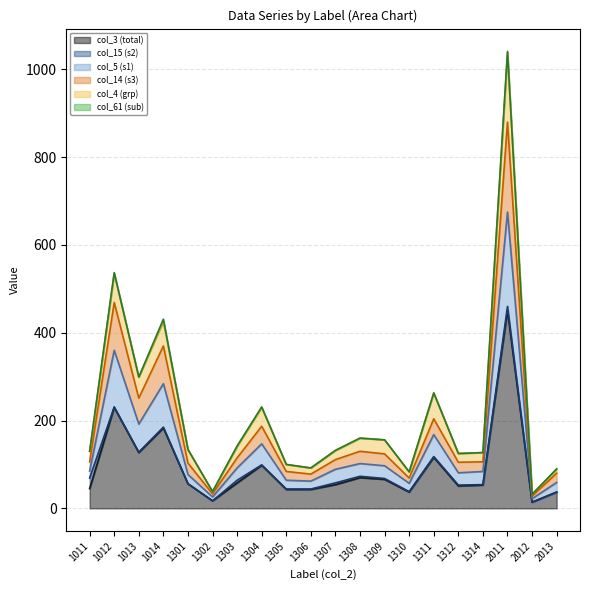

True or false: col_5 (s1) and col_4 (grp) cross at least once.

False